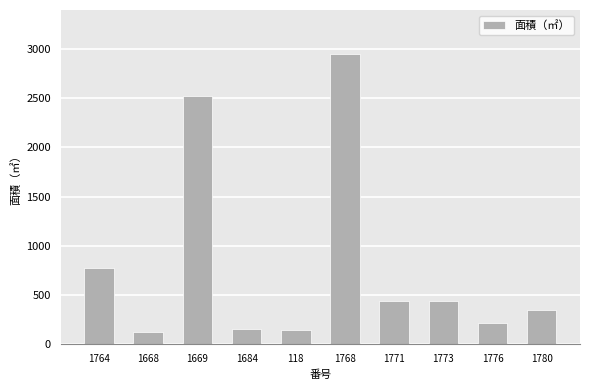

True or false: the data shows 145 at 118.

True